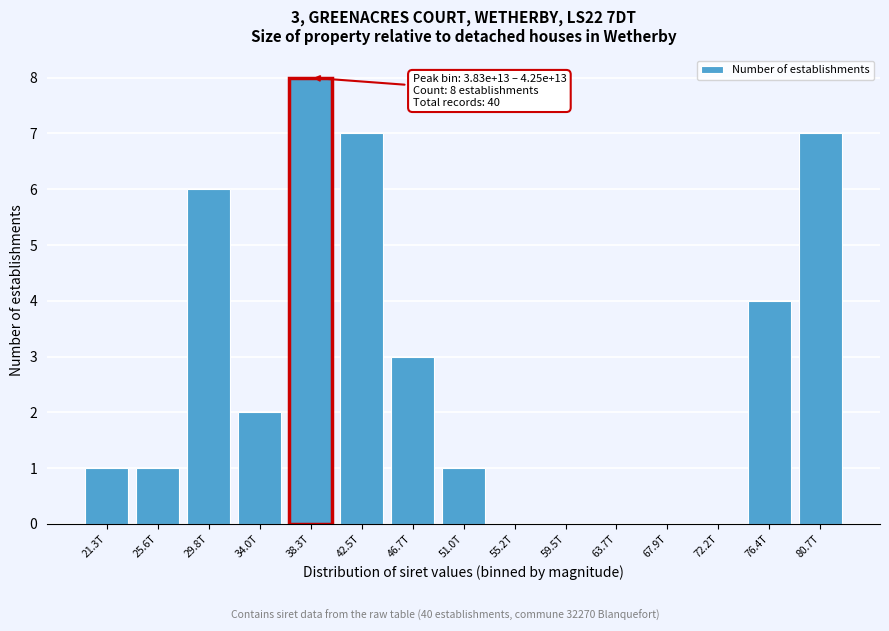

Reading right to left, extract all data points from this chart.

80.7T=7	76.4T=4	72.2T=0	67.9T=0	63.7T=0	59.5T=0	55.2T=0	51.0T=1	46.7T=3	42.5T=7	38.3T=8	34.0T=2	29.8T=6	25.6T=1	21.3T=1